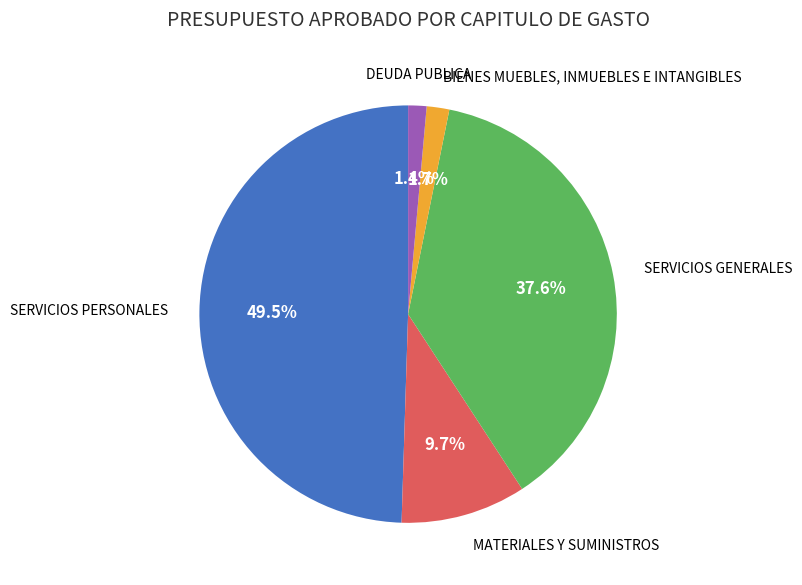

Does any single category account for the majority?

No